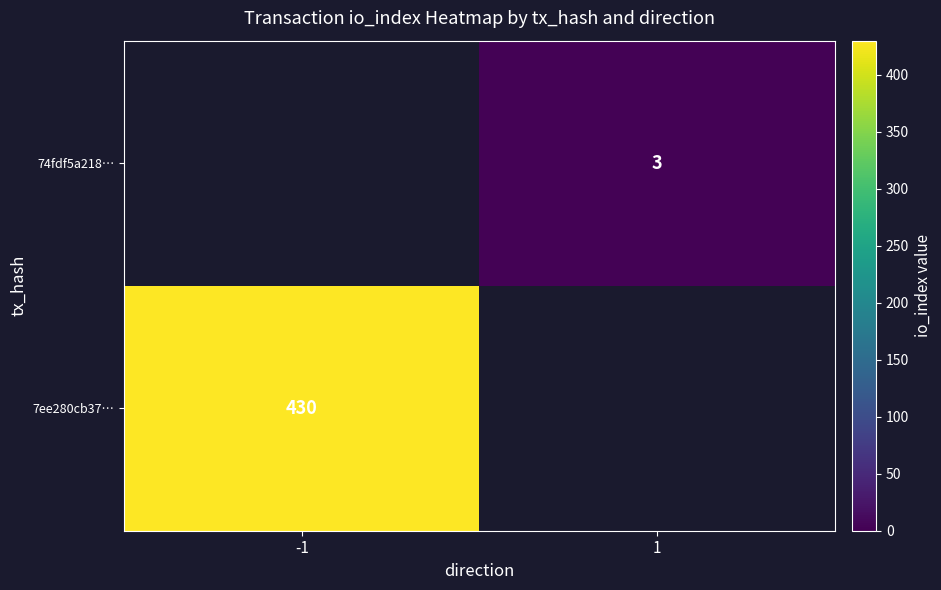

The value of 7ee280cb37… at -1 is 430. True or false?

True